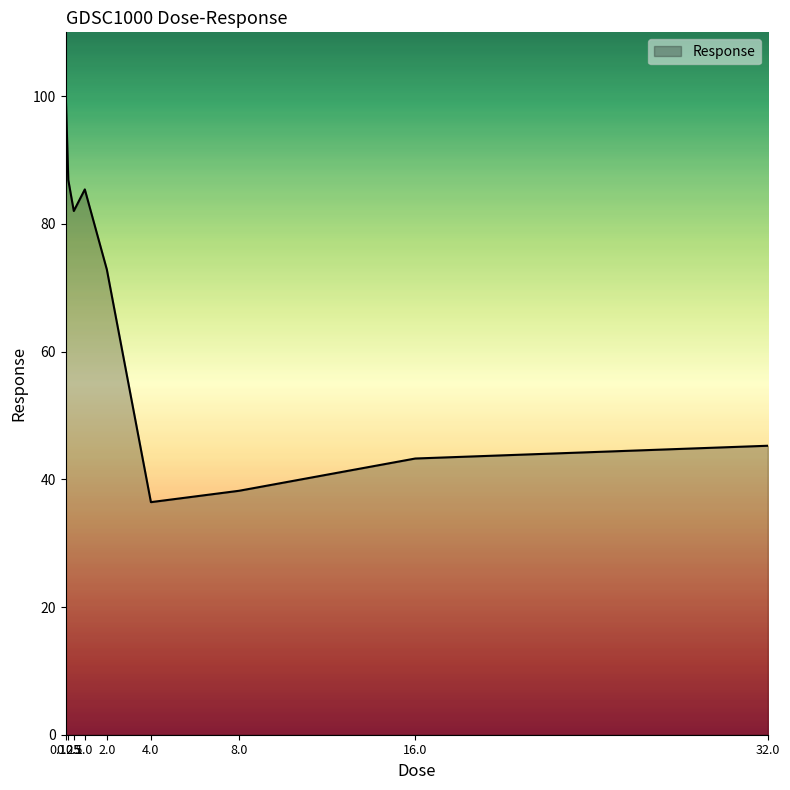

Is it true that the value at 4.0 is 64.1?

False